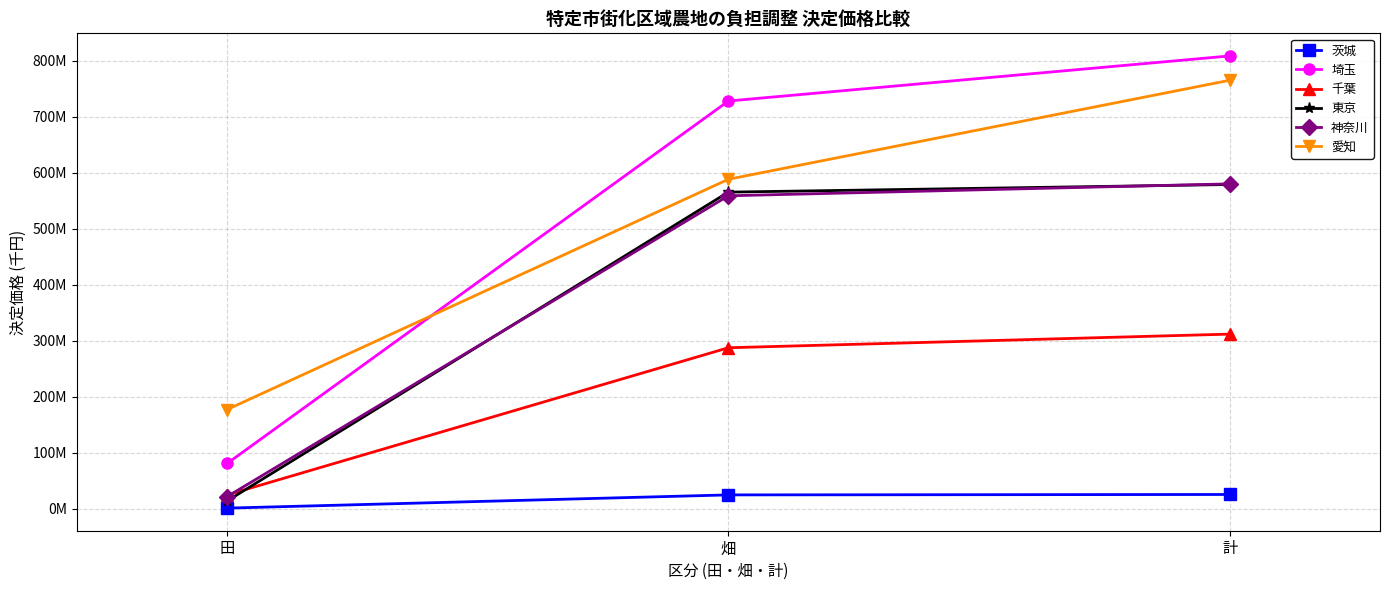

Does the chart have visible grid lines?

Yes